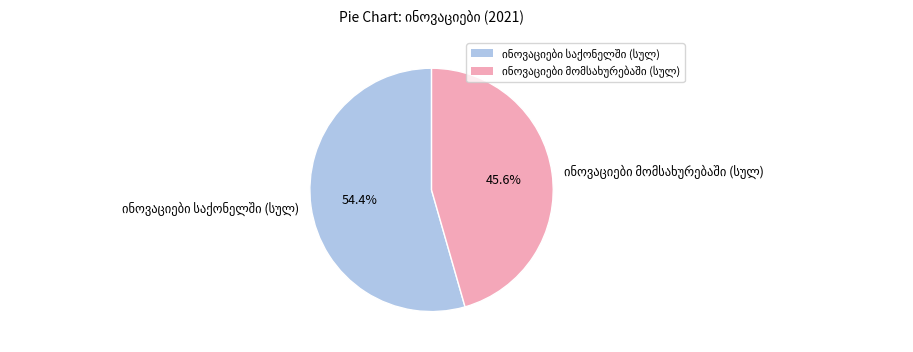

Is there any slice that represents more than half of the pie?

Yes